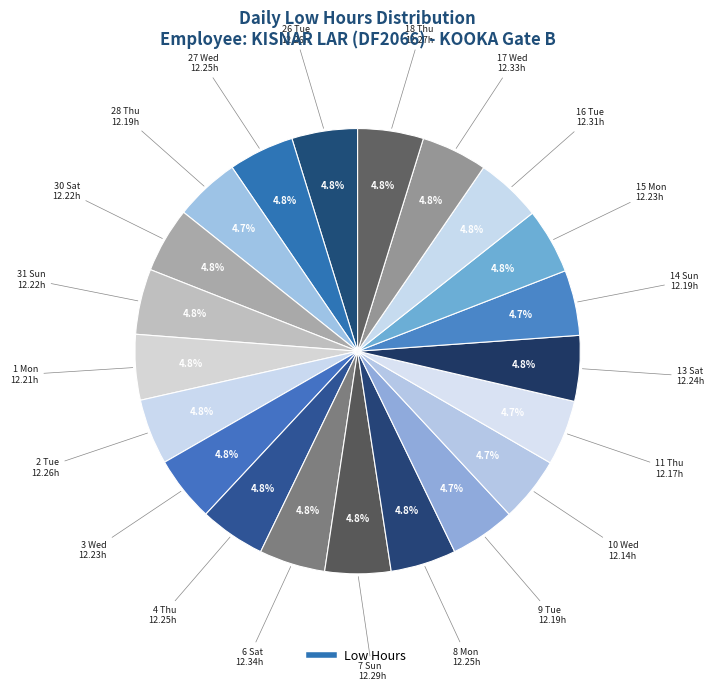

Is there a majority slice in this chart?

No